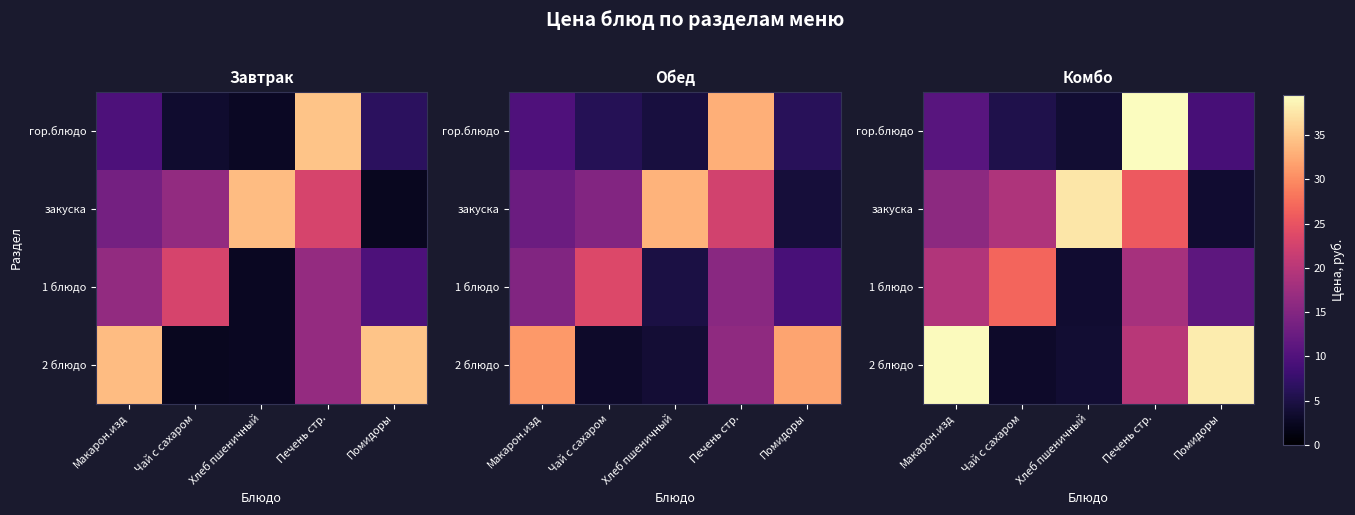

Rank the categories by 1 блюдо value from lowest to highest.

Хлеб пшеничный, Помидоры, Печень стр., Макарон.изд, Чай с сахаром